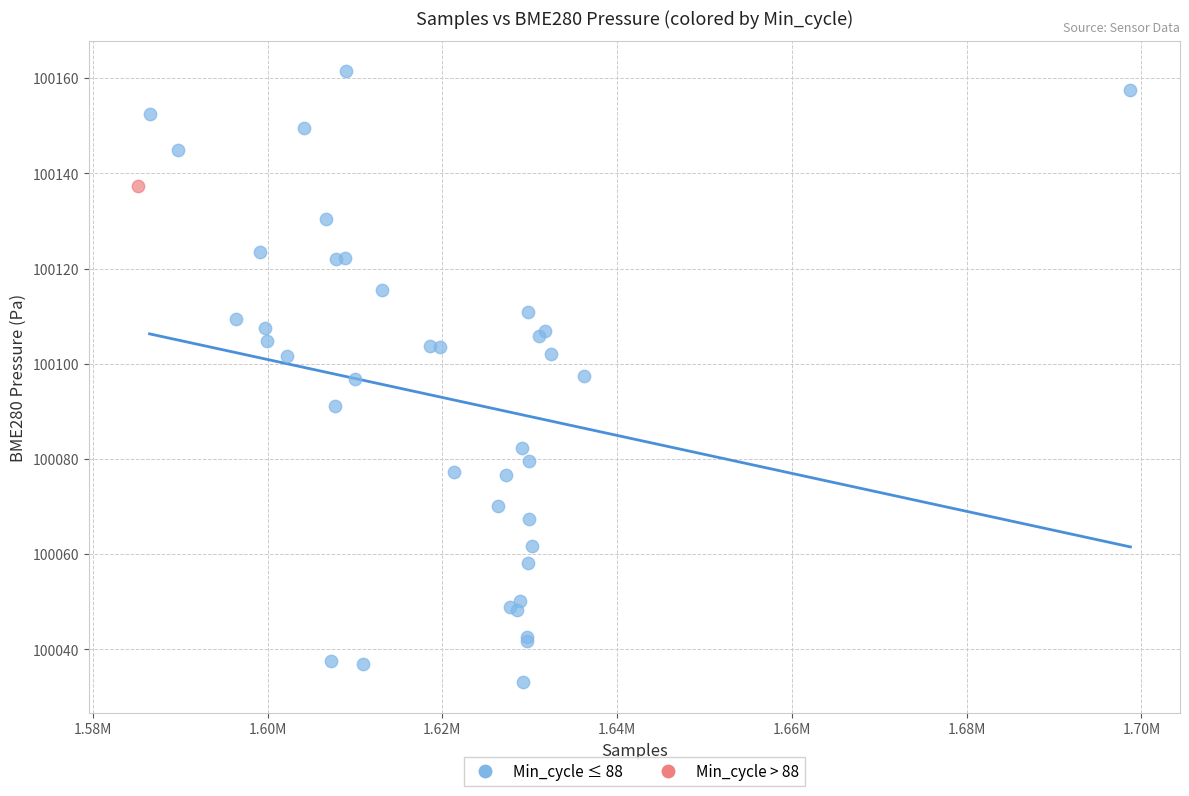

What are all the series names shown in the legend?

Min_cycle ≤ 88, Min_cycle > 88